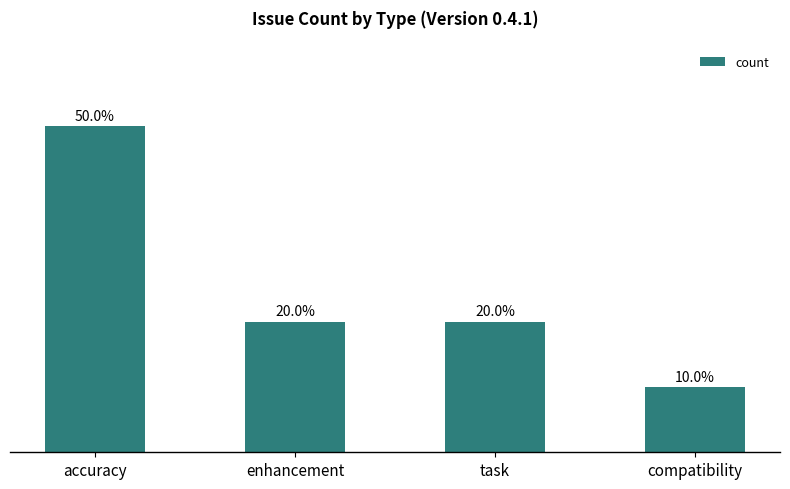

Are the bars horizontal?

No